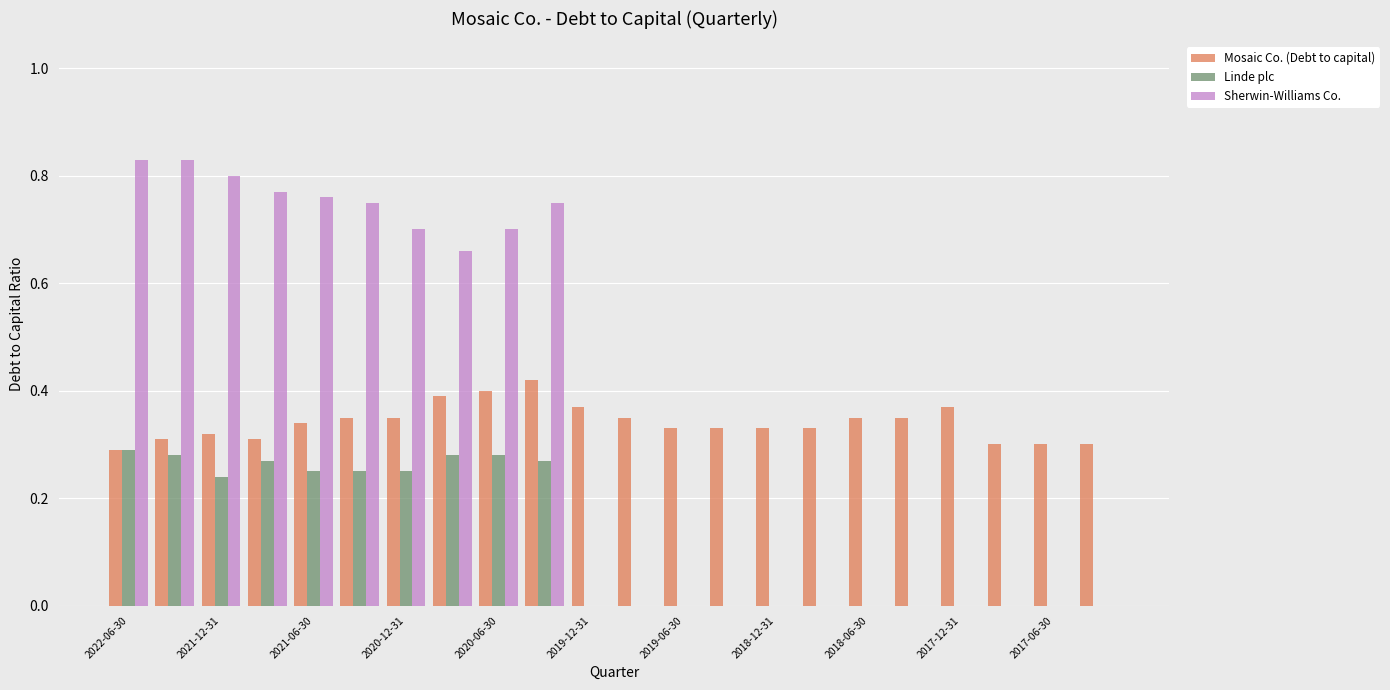

What is the sum of all Mosaic Co. (Debt to capital) values?

7.5